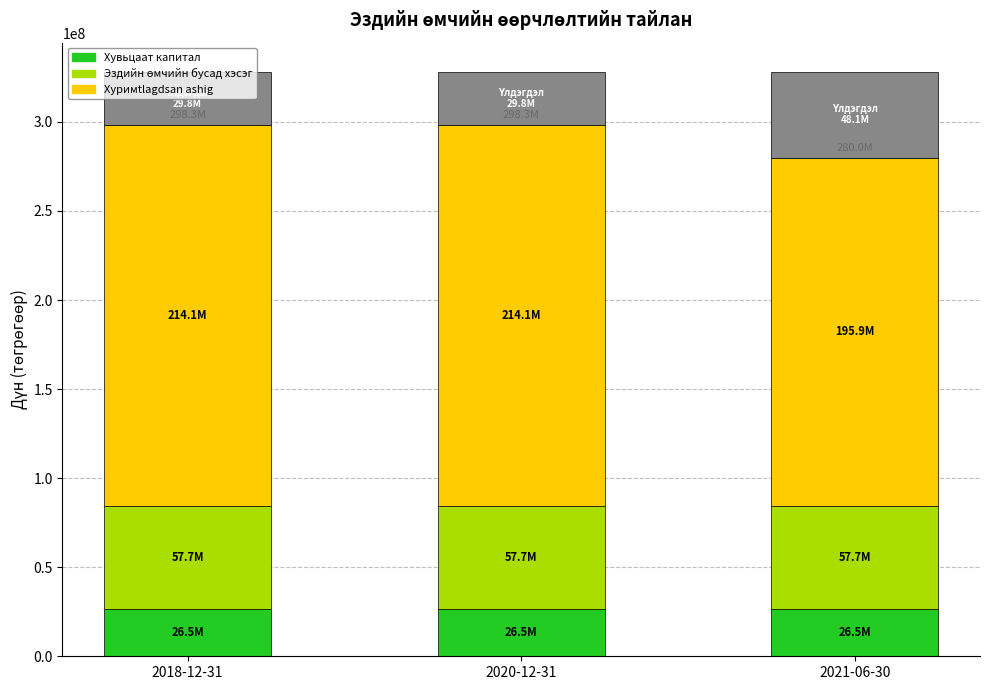

What is the label of the 1st bar from the right?

2021-06-30